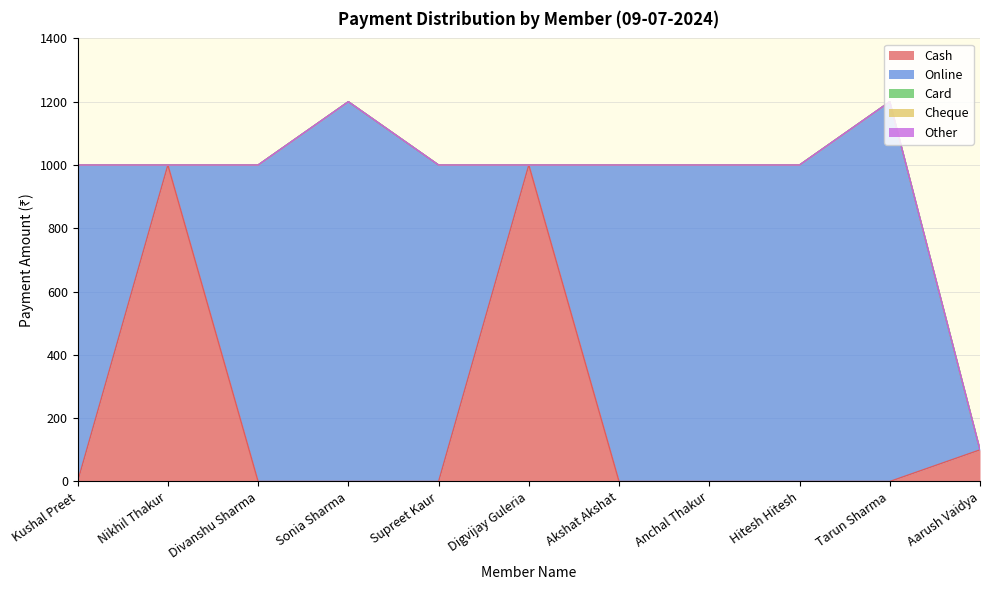

Which series ends up on top after the final intersection of Cash and Online?

Cash